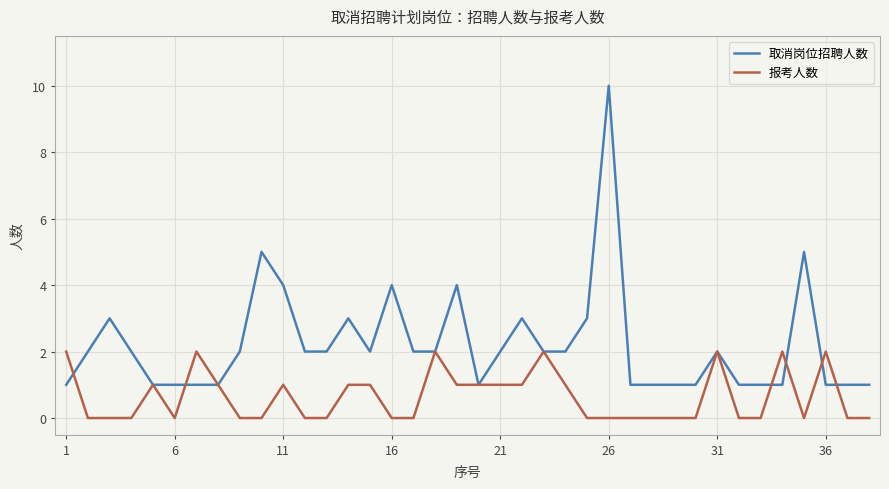

What is the maximum value shown in the chart?

10